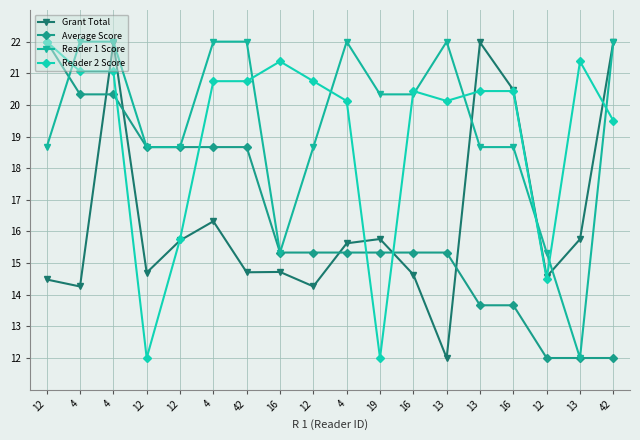

What are all the series names shown in the legend?

Grant Total, Average Score, Reader 1 Score, Reader 2 Score